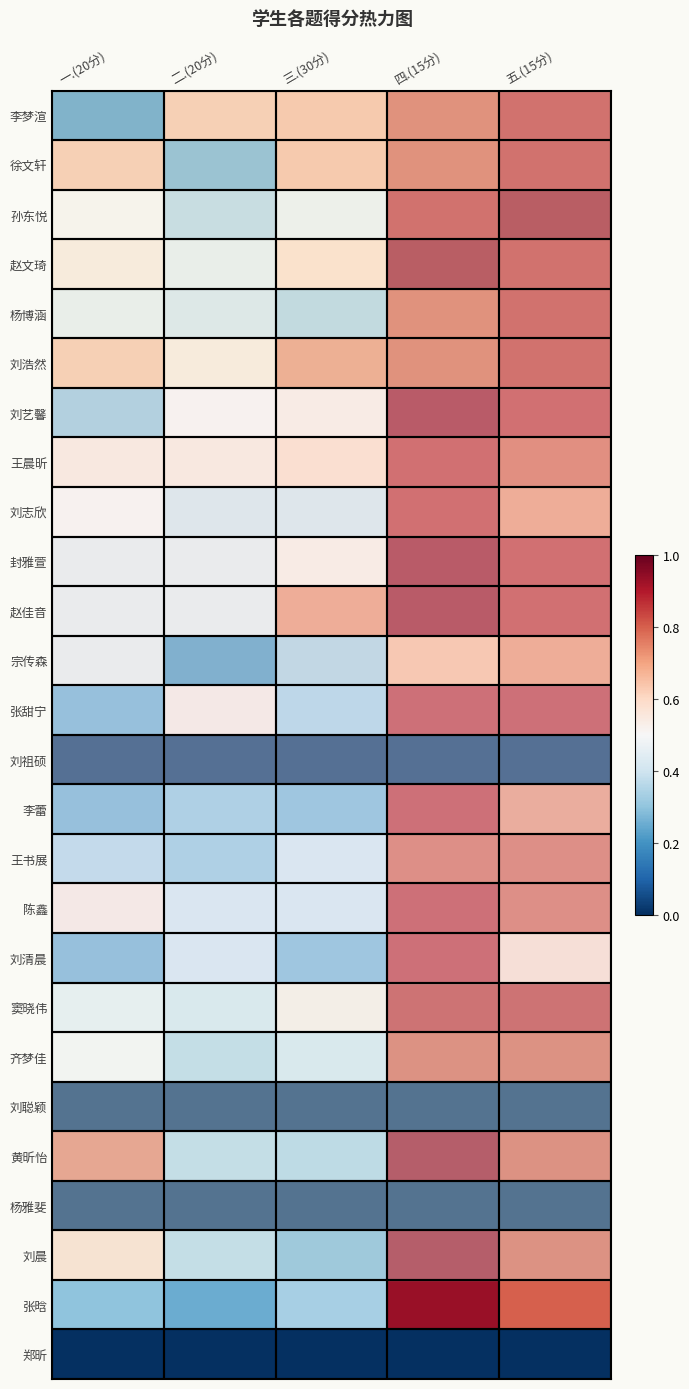

Reading left to right, transcribe all the data shown in this chart.

李梦渲: 一.(20分)=0.2	二.(20分)=0.7	三.(30分)=0.7	四.(15分)=0.8	五.(15分)=0.9
徐文轩: 一.(20分)=0.7	二.(20分)=0.2	三.(30分)=0.7	四.(15分)=0.8	五.(15分)=0.9
孙东悦: 一.(20分)=0.5	二.(20分)=0.3	三.(30分)=0.5	四.(15分)=0.9	五.(15分)=0.9
赵文琦: 一.(20分)=0.6	二.(20分)=0.5	三.(30分)=0.6	四.(15分)=0.9	五.(15分)=0.9
杨博涵: 一.(20分)=0.5	二.(20分)=0.4	三.(30分)=0.3	四.(15分)=0.8	五.(15分)=0.9
刘浩然: 一.(20分)=0.7	二.(20分)=0.6	三.(30分)=0.7	四.(15分)=0.8	五.(15分)=0.9
刘艺馨: 一.(20分)=0.3	二.(20分)=0.5	三.(30分)=0.5	四.(15分)=0.9	五.(15分)=0.9
王晨昕: 一.(20分)=0.6	二.(20分)=0.6	三.(30分)=0.6	四.(15分)=0.9	五.(15分)=0.8
刘志欣: 一.(20分)=0.5	二.(20分)=0.4	三.(30分)=0.4	四.(15分)=0.9	五.(15分)=0.7
封雅萱: 一.(20分)=0.5	二.(20分)=0.5	三.(30分)=0.5	四.(15分)=0.9	五.(15分)=0.9
赵佳音: 一.(20分)=0.5	二.(20分)=0.5	三.(30分)=0.7	四.(15分)=0.9	五.(15分)=0.9
宗传森: 一.(20分)=0.5	二.(20分)=0.2	三.(30分)=0.3	四.(15分)=0.7	五.(15分)=0.7
张甜宁: 一.(20分)=0.2	二.(20分)=0.6	三.(30分)=0.3	四.(15分)=0.9	五.(15分)=0.9
刘祖硕: 一.(20分)=0.0	二.(20分)=0.0	三.(30分)=0.0	四.(15分)=0.0	五.(15分)=0.0
李蕾: 一.(20分)=0.2	二.(20分)=0.3	三.(30分)=0.3	四.(15分)=0.9	五.(15分)=0.7
王书展: 一.(20分)=0.3	二.(20分)=0.3	三.(30分)=0.4	四.(15分)=0.8	五.(15分)=0.8
陈鑫: 一.(20分)=0.6	二.(20分)=0.4	三.(30分)=0.4	四.(15分)=0.9	五.(15分)=0.8
刘清晨: 一.(20分)=0.2	二.(20分)=0.4	三.(30分)=0.3	四.(15分)=0.9	五.(15分)=0.6
窦晓伟: 一.(20分)=0.5	二.(20分)=0.4	三.(30分)=0.5	四.(15分)=0.9	五.(15分)=0.9
齐梦佳: 一.(20分)=0.5	二.(20分)=0.3	三.(30分)=0.4	四.(15分)=0.8	五.(15分)=0.8
刘聪颖: 一.(20分)=0.0	二.(20分)=0.0	三.(30分)=0.0	四.(15分)=0.0	五.(15分)=0.0
黄昕怡: 一.(20分)=0.8	二.(20分)=0.3	三.(30分)=0.3	四.(15分)=0.9	五.(15分)=0.8
杨雅斐: 一.(20分)=0.0	二.(20分)=0.0	三.(30分)=0.0	四.(15分)=0.0	五.(15分)=0.0
刘晨: 一.(20分)=0.6	二.(20分)=0.3	三.(30分)=0.3	四.(15分)=0.9	五.(15分)=0.8
张晗: 一.(20分)=0.3	二.(20分)=0.2	三.(30分)=0.3	四.(15分)=0.9	五.(15分)=0.8
郑昕: 一.(20分)=0.0	二.(20分)=0.0	三.(30分)=0.0	四.(15分)=0.0	五.(15分)=0.0